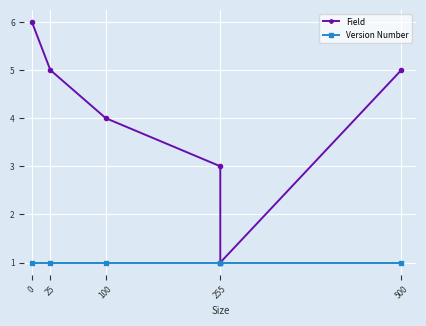

List the series in order of their overall mean, lowest first.

Version Number, Field